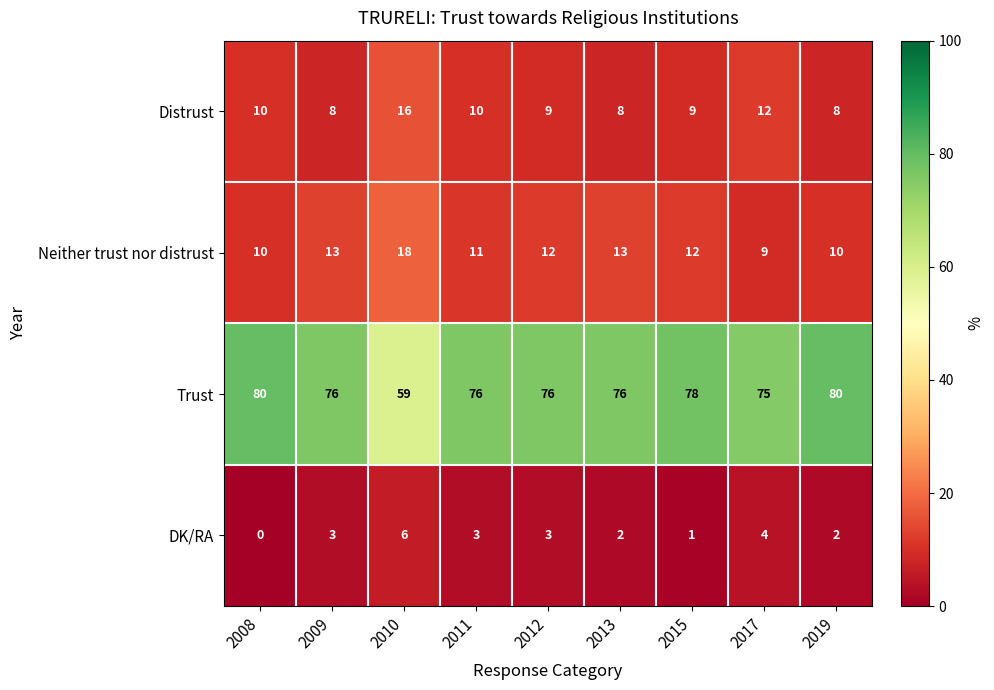

Count the Distrust values in the range 8 to 10.

7